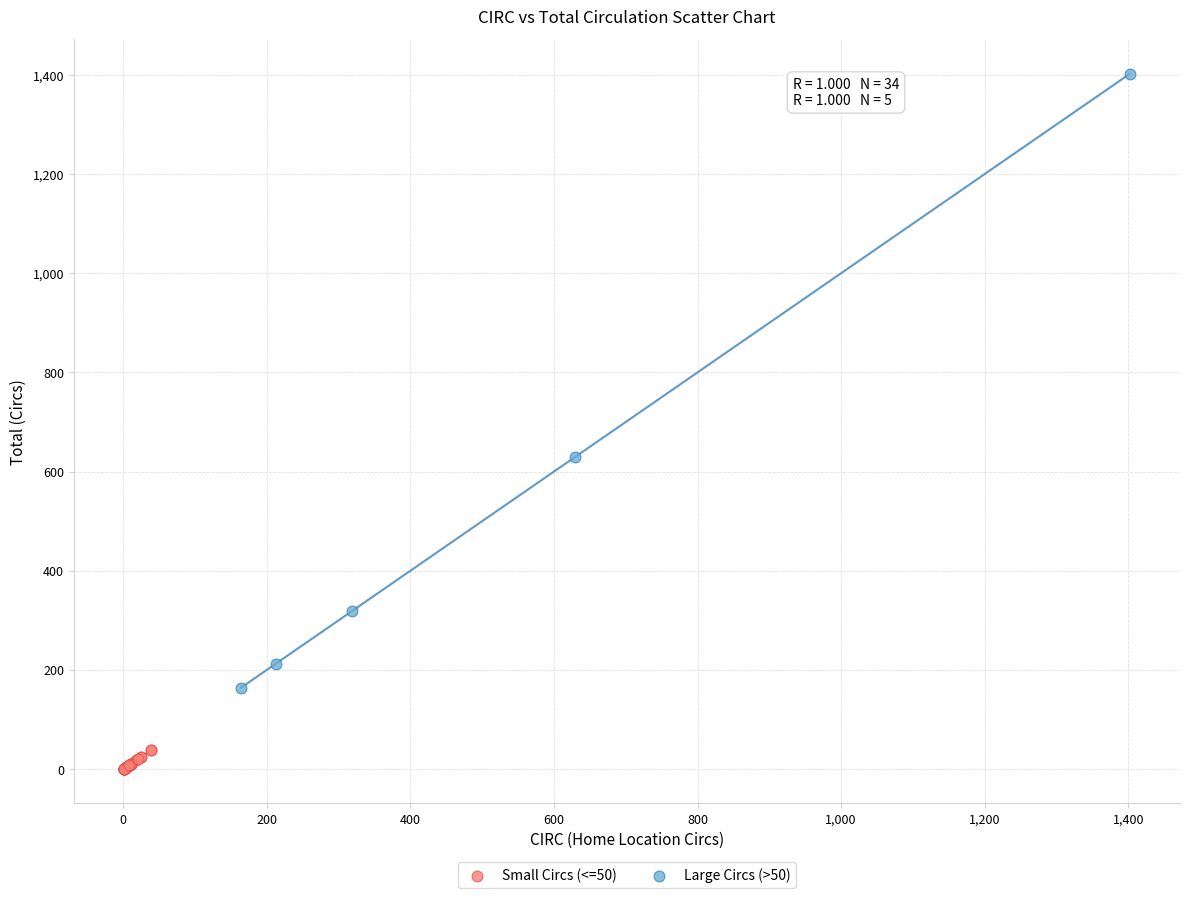

Which series contains the highest Y value?

Large Circs (>50)